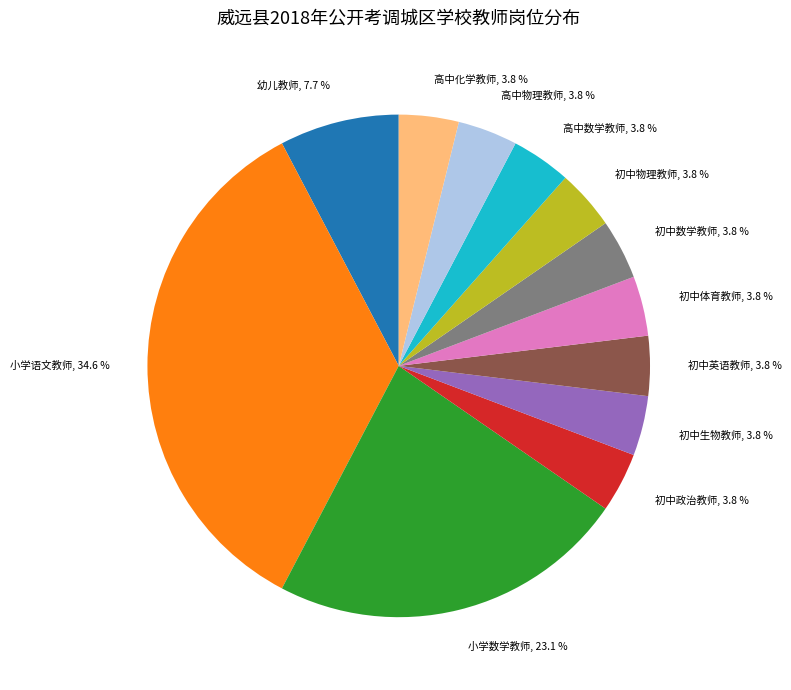

What is the ratio of the value at 高中数学教师 to the value at 幼儿教师?

0.5